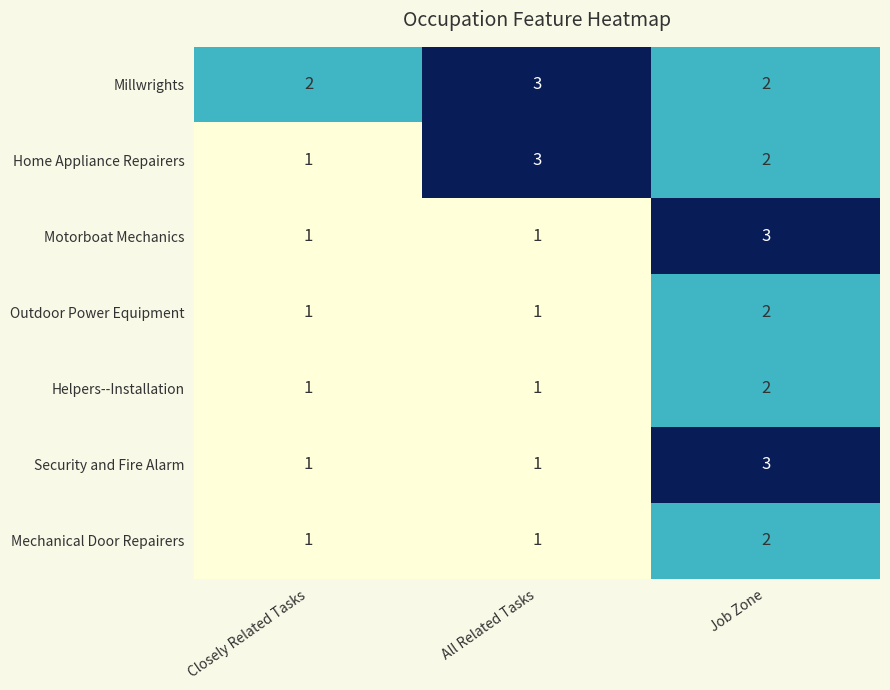

What is the sum of all Outdoor Power Equipment values?

4